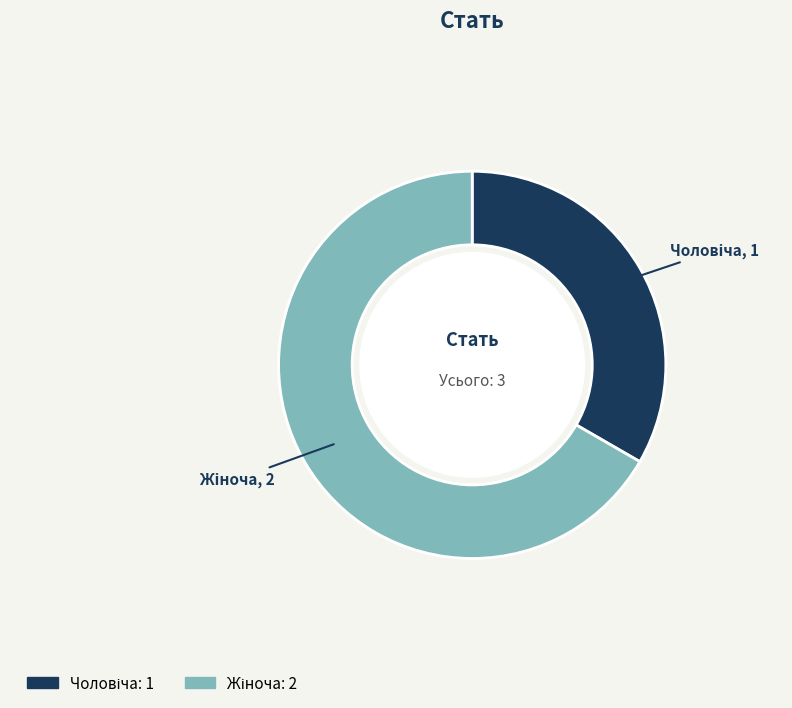

Is there any slice that represents more than half of the pie?

Yes